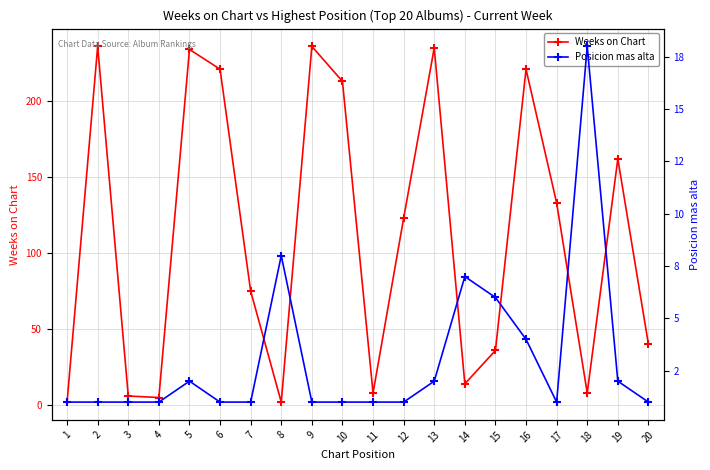

What are all the series names shown in the legend?

Weeks on Chart, Posicion mas alta